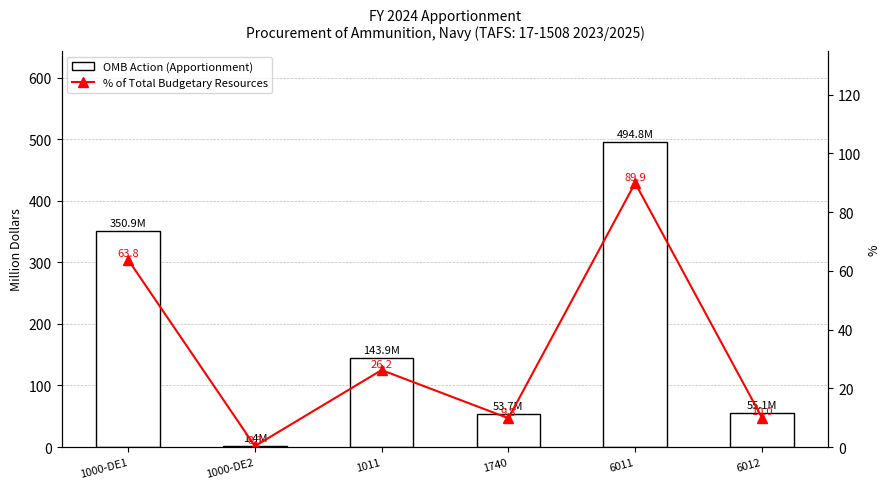

Which series has the largest total across all categories?

OMB Action (Apportionment)